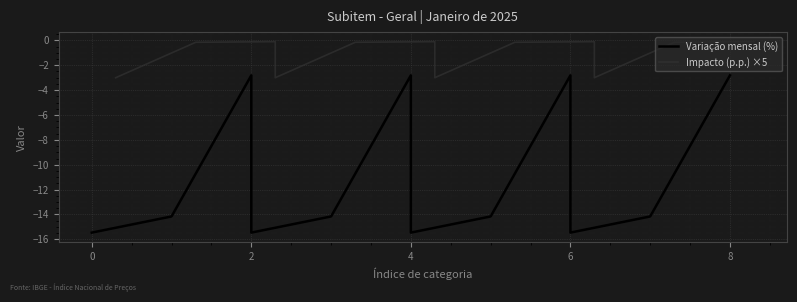

True or false: Variação mensal (%) has a value of -15.5 at Energia elétrica residencial.

True